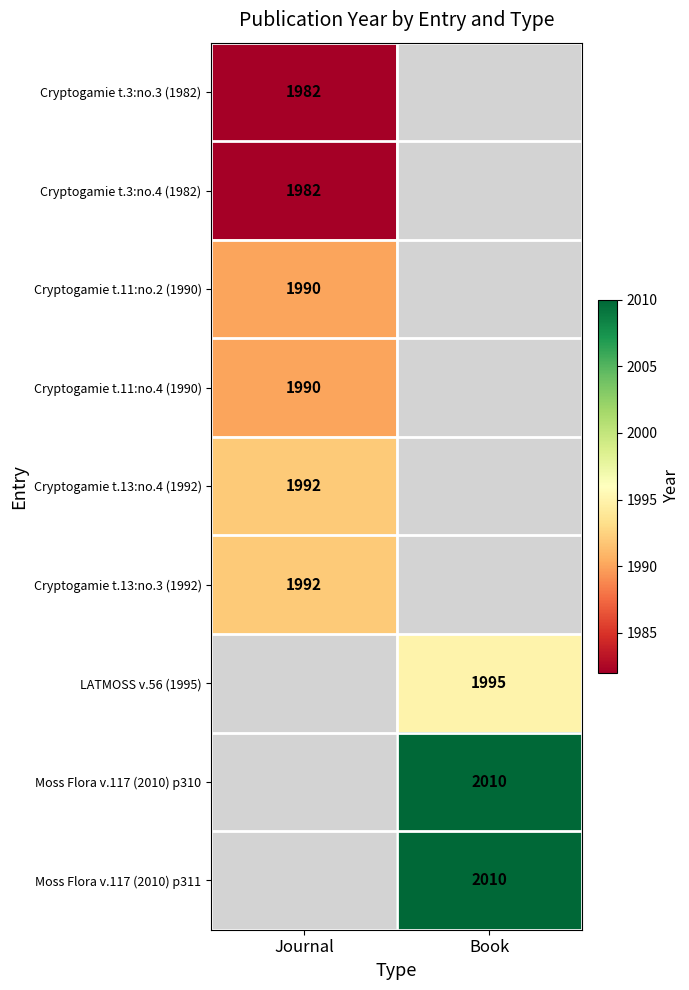

What is the maximum value shown in the chart?

2010.0